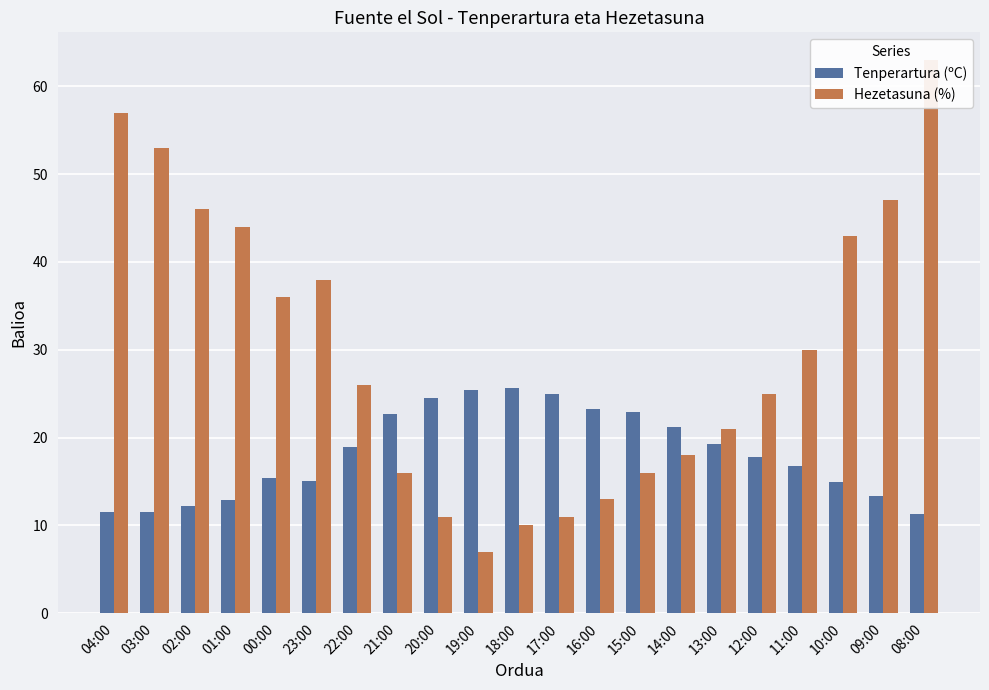

What is the label of the 21st bar from the right?

04:00